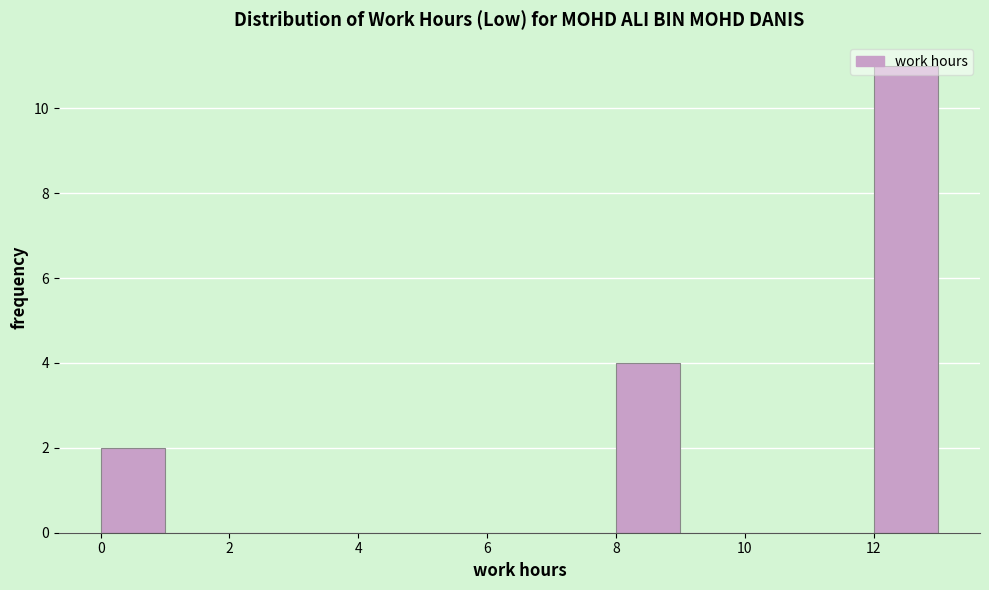

Over which range of the x-axis is the bar tallest?

12 to 13